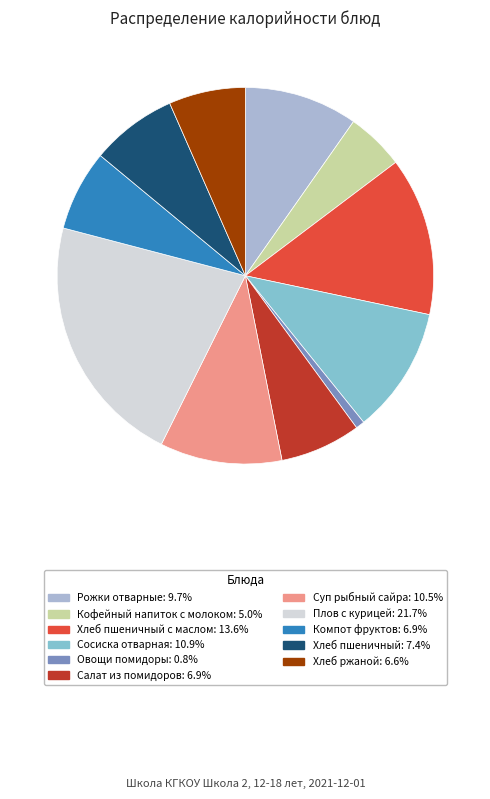

Is there a majority slice in this chart?

No